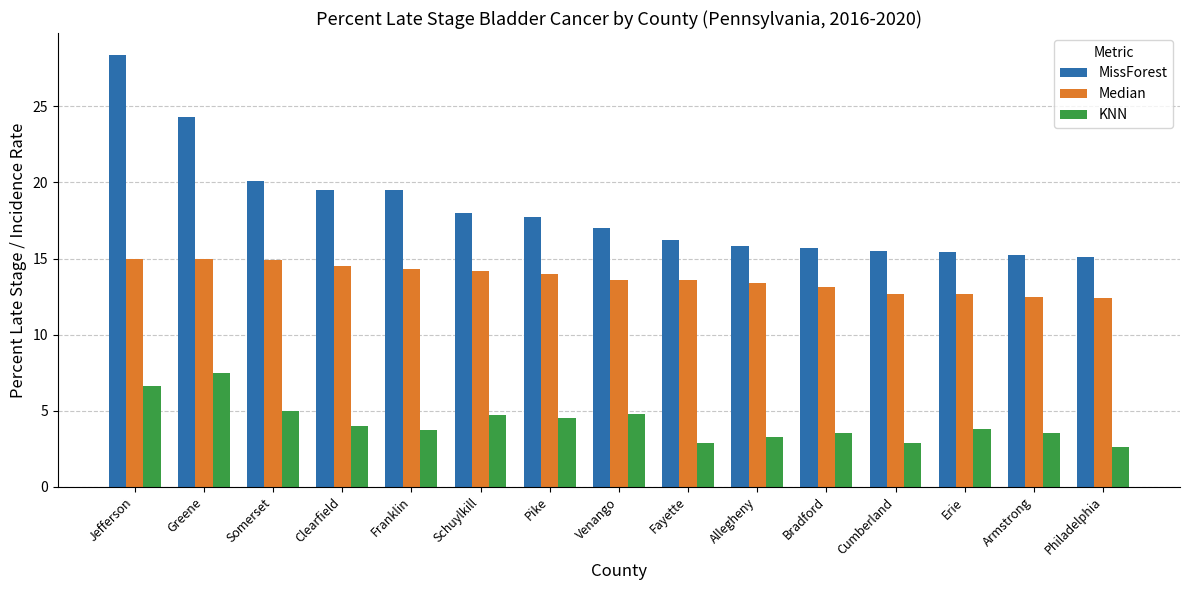

What are all the series names shown in the legend?

MissForest, Median, KNN